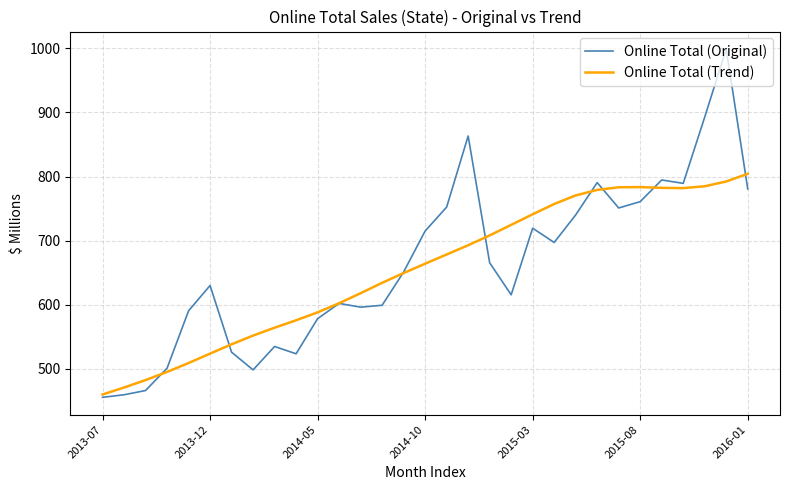

Rank the series by their maximum value, from lowest to highest.

Online Total (Trend), Online Total (Original)